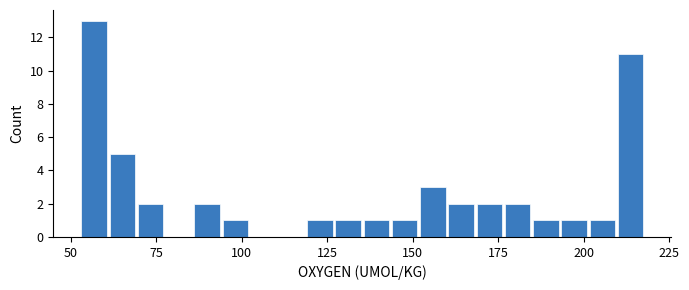

Around what value on the x-axis is the tallest bar? Give the approximate position of its centre, as read against the axis.

55